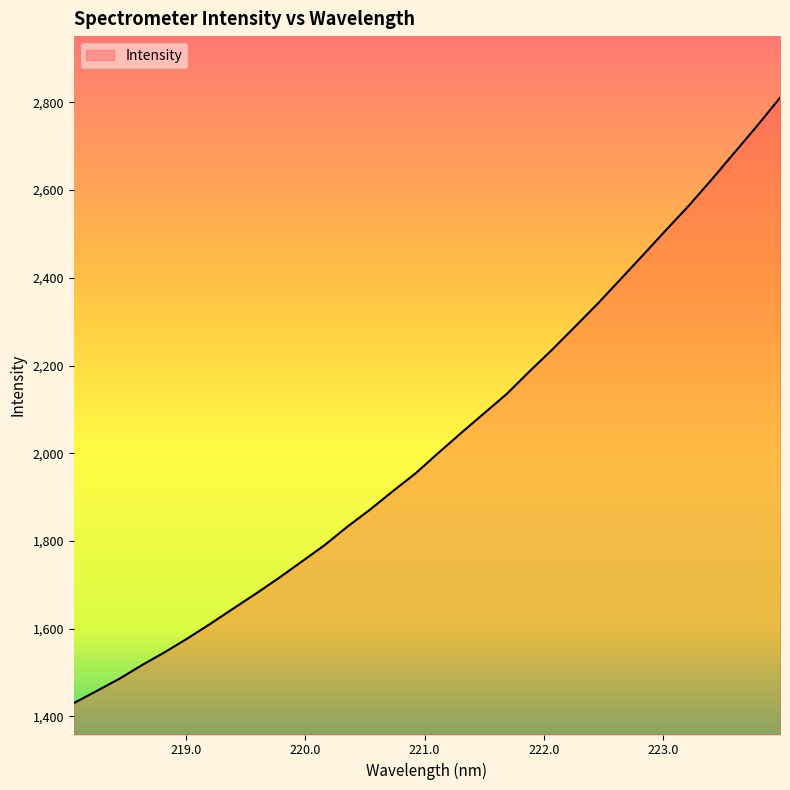

What is the maximum value shown in the chart?

2810.6